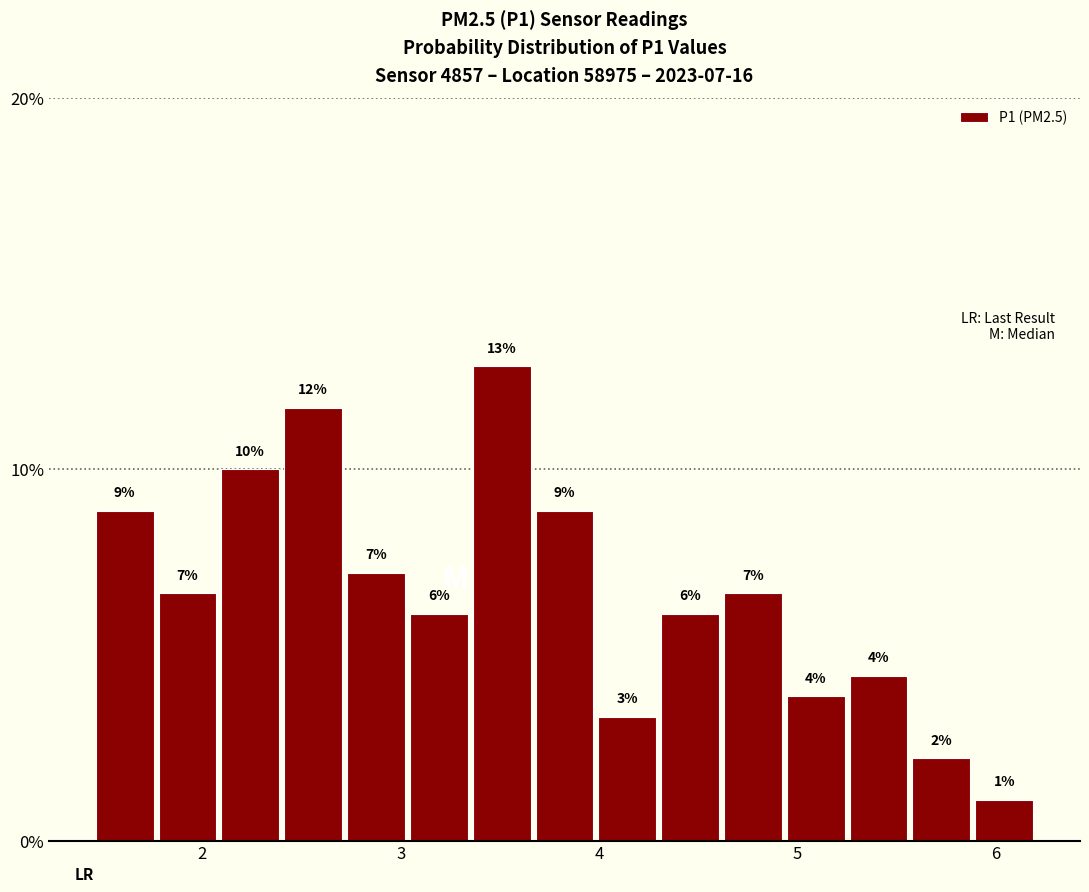

Around what value on the x-axis is the tallest bar? Give the approximate position of its centre, as read against the axis.

3.5